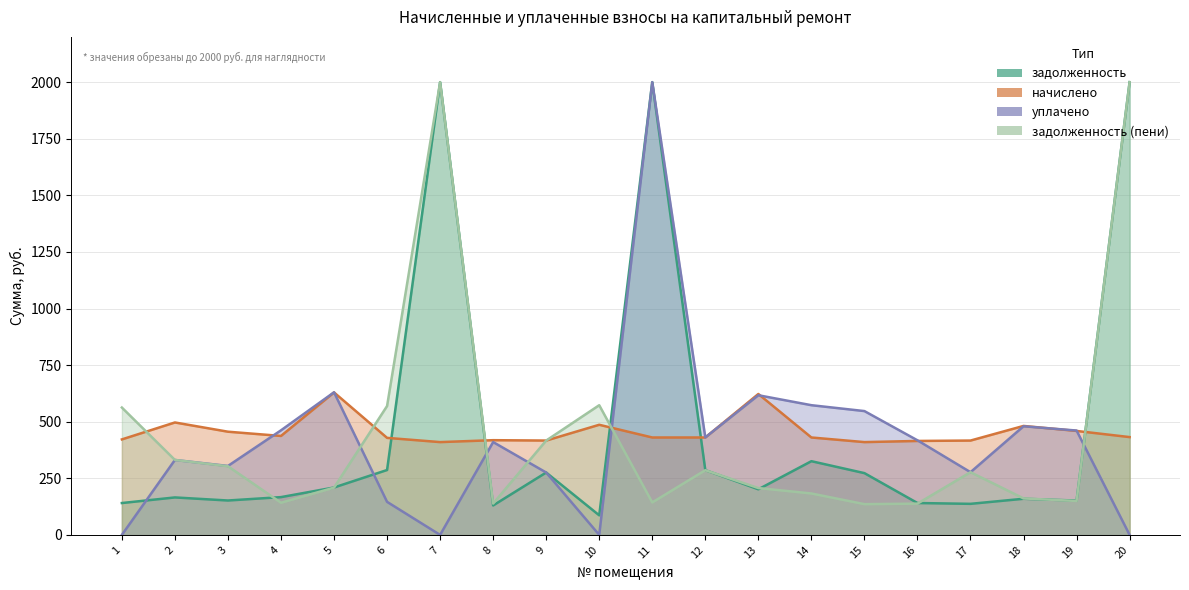

Reading left to right, extract all data points from this chart.

задолженность: 140.8	165.5	152.0	166.9	209.4	286.7	2000.0	130.1	275.6	86.5	2000.0	286.2	201.4	325.6	272.9	140.8	137.2	159.7	151.7	2000.0
начислено: 421.9	496.7	455.9	437.2	629.4	428.6	409.9	418.4	416.8	486.5	430.4	430.4	622.6	430.4	409.9	415.1	416.8	481.4	459.3	432.1
уплачено: 0.0	331.0	304.6	462.0	630.0	146.0	0.0	410.1	275.6	0.0	2000.0	430.8	617.0	573.0	547.0	417.8	277.0	479.9	461.0	0.0
задолженность (пени): 562.6	331.2	303.2	142.1	208.8	569.3	2000.0	138.4	416.8	573.0	143.4	285.8	207.0	183.0	135.8	138.1	277.0	161.1	149.9	2000.0